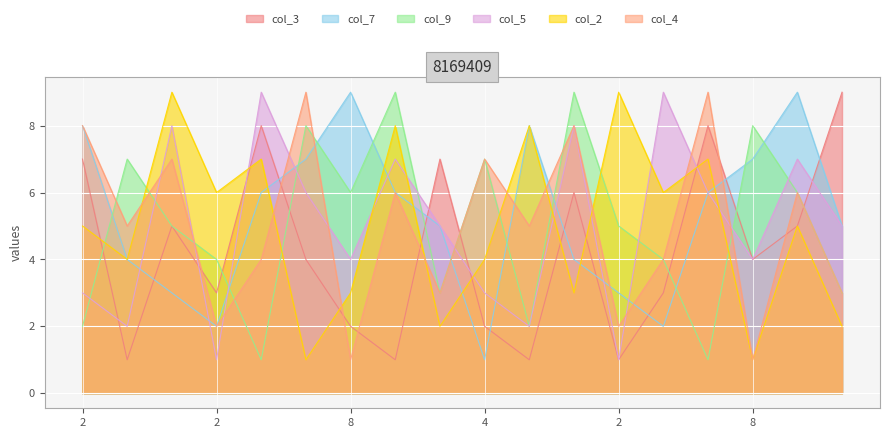

How many col_9 values are between 3 and 7?

10